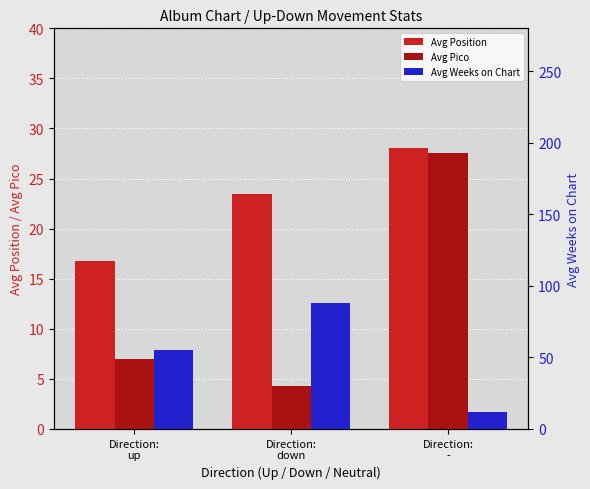

What is the average value of the Avg Weeks on Chart series?

51.5